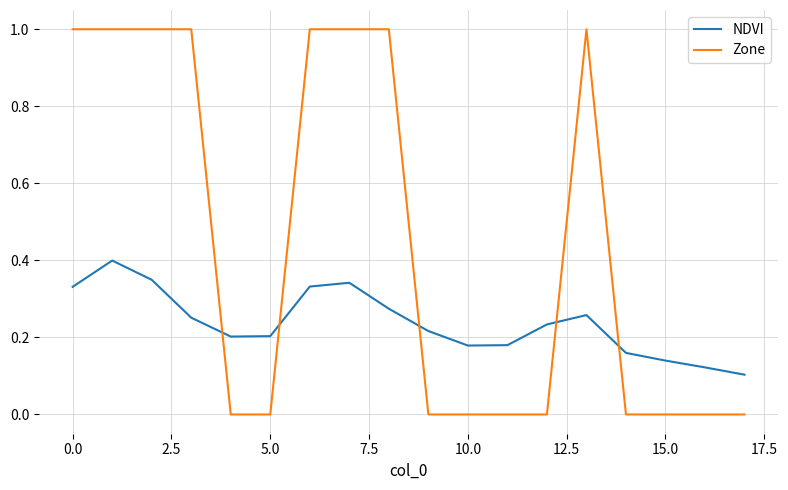

Rank the series by their maximum value, from lowest to highest.

NDVI, Zone